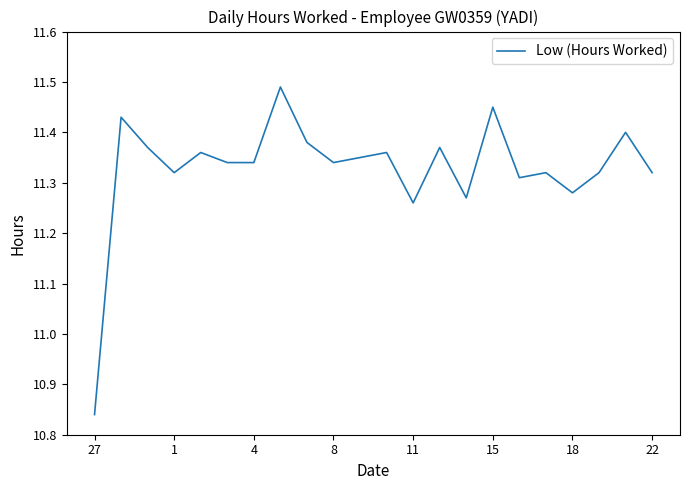

How many points are higher than both their immediate neighbors (excluding endpoints)?

8